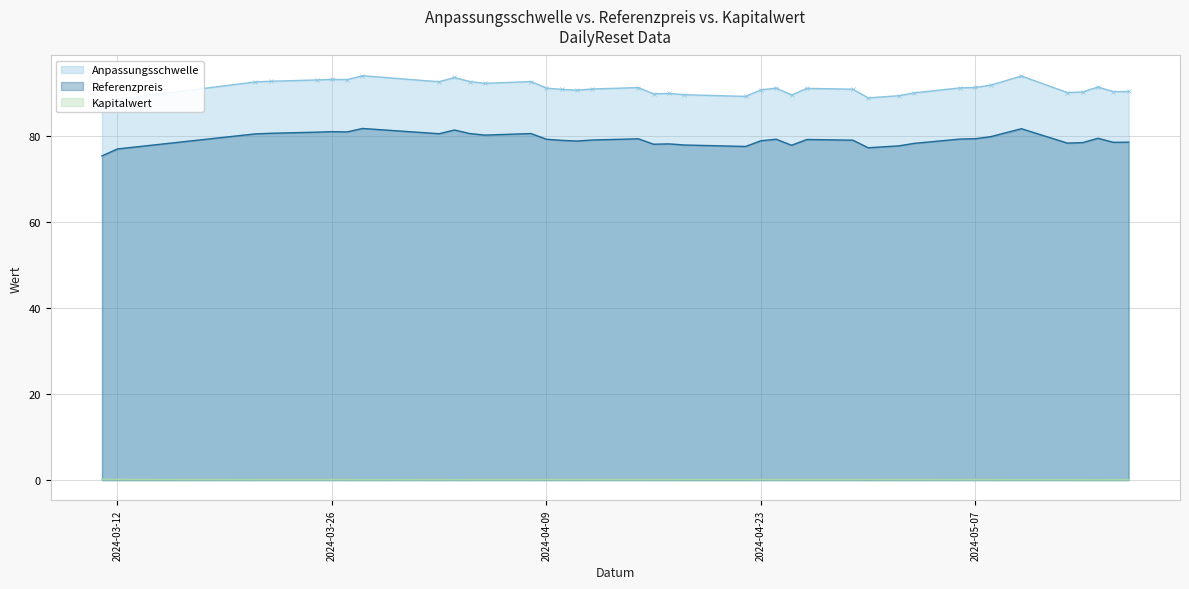

List the labels in order of Anpassungsschwelle value, largest first.

2024-03-28, 2024-05-10, 2024-04-03, 2024-03-26, 2024-03-27, 2024-03-25, 2024-03-22, 2024-04-08, 2024-04-04, 2024-04-02, 2024-03-21, 2024-04-05, 2024-05-08, 2024-05-15, 2024-05-07, 2024-04-15, 2024-05-06, 2024-04-24, 2024-04-09, 2024-04-26, 2024-04-12, 2024-04-29, 2024-04-10, 2024-04-23, 2024-04-11, 2024-05-17, 2024-05-16, 2024-05-14, 2024-05-13, 2024-05-03, 2024-04-17, 2024-04-16, 2024-04-18, 2024-04-25, 2024-05-02, 2024-04-22, 2024-04-30, 2024-03-12, 2024-03-11